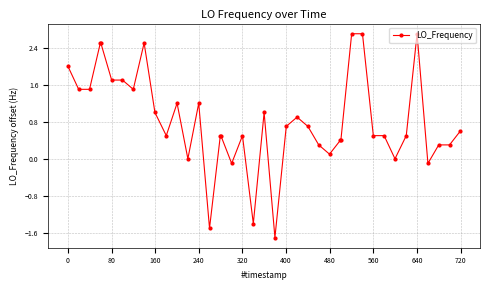

What is the average value?

0.8